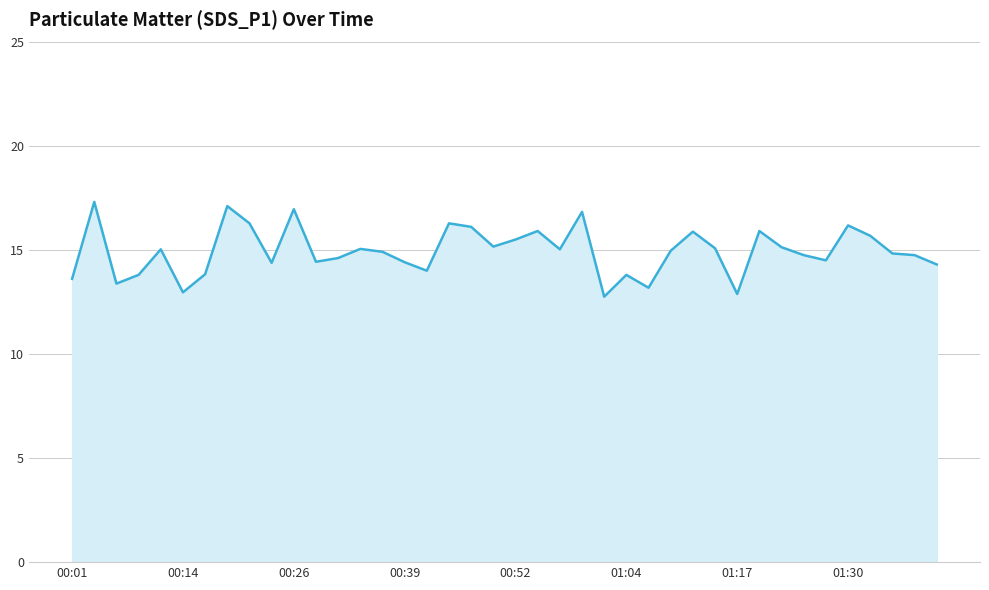

How many lines are shown in the chart?

1